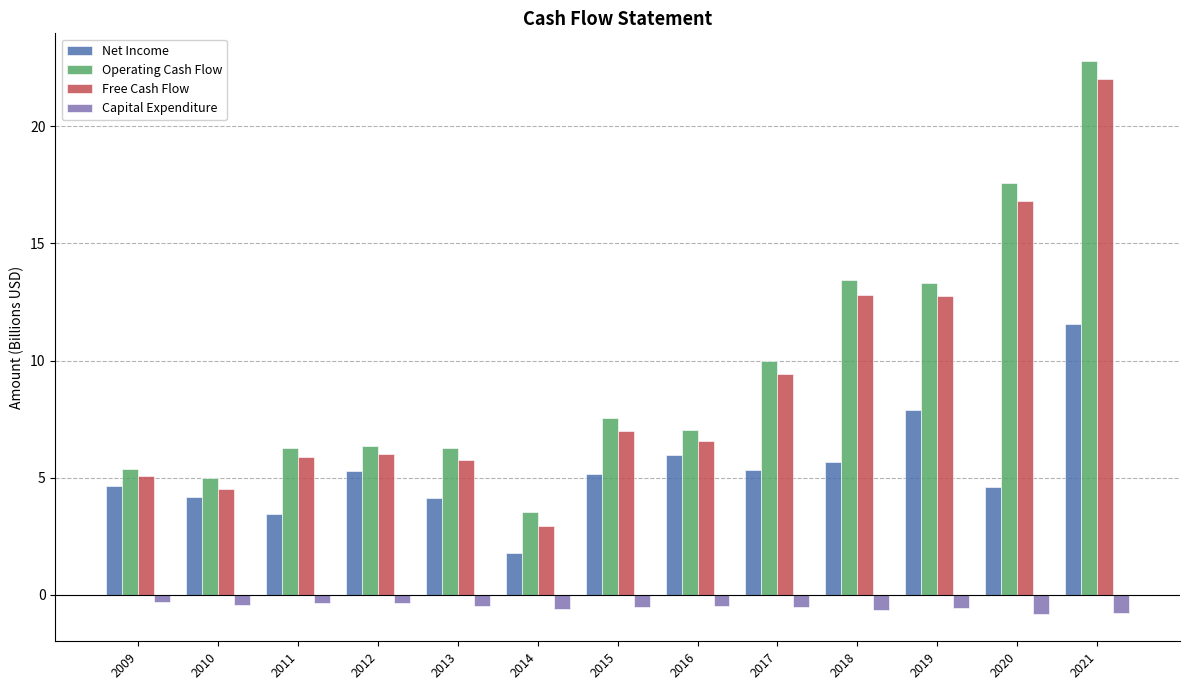

What is the spread (max minus min) of values at 2021?

23.6